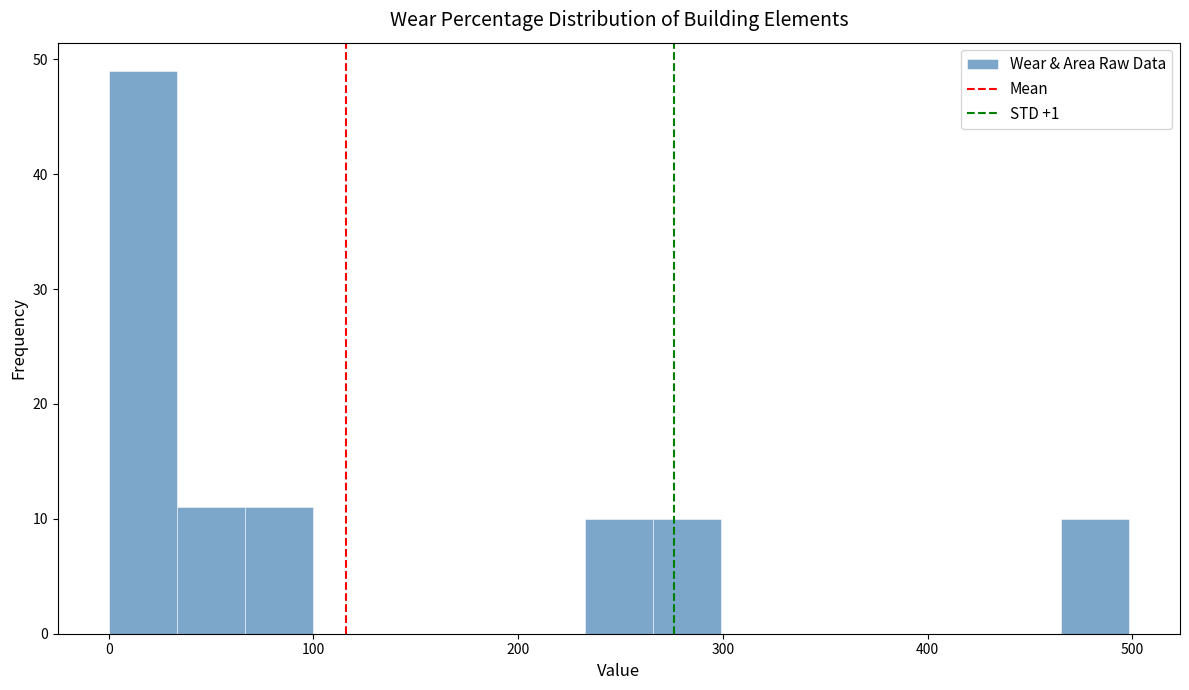

Read against the x-axis, roughly where is the centre of the tallest bar?

20